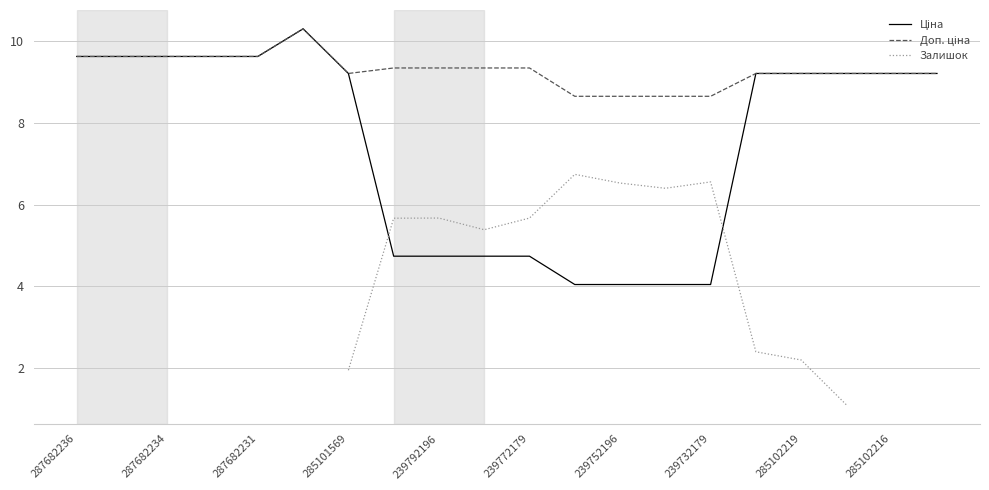

At 239772179, list the series in order from largest to smallest.

Доп. ціна, Залишок, Ціна